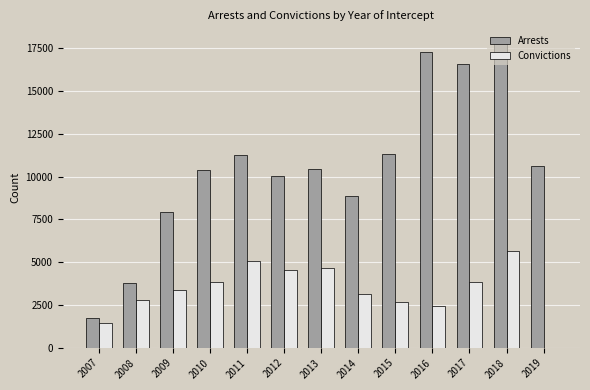

Does the chart contain stacked bars?

No